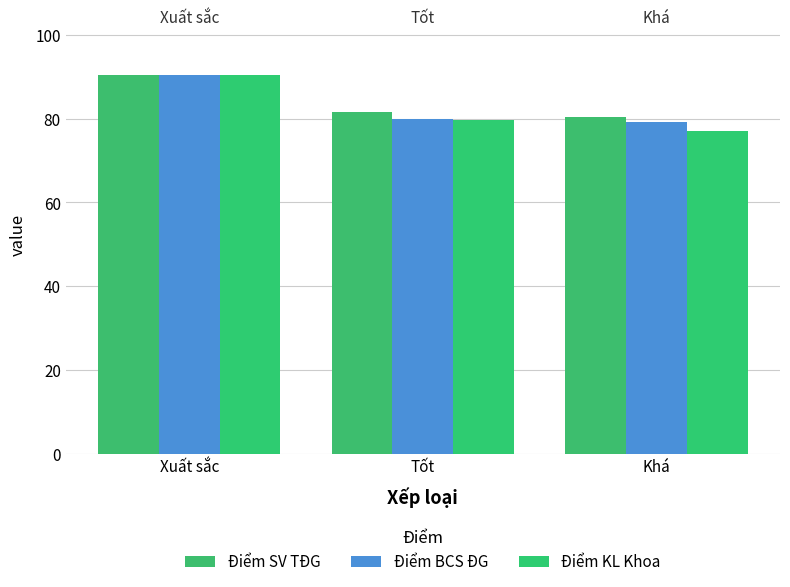

What is the value of the Điểm BCS ĐG bar at the 2nd from the left?

80.0